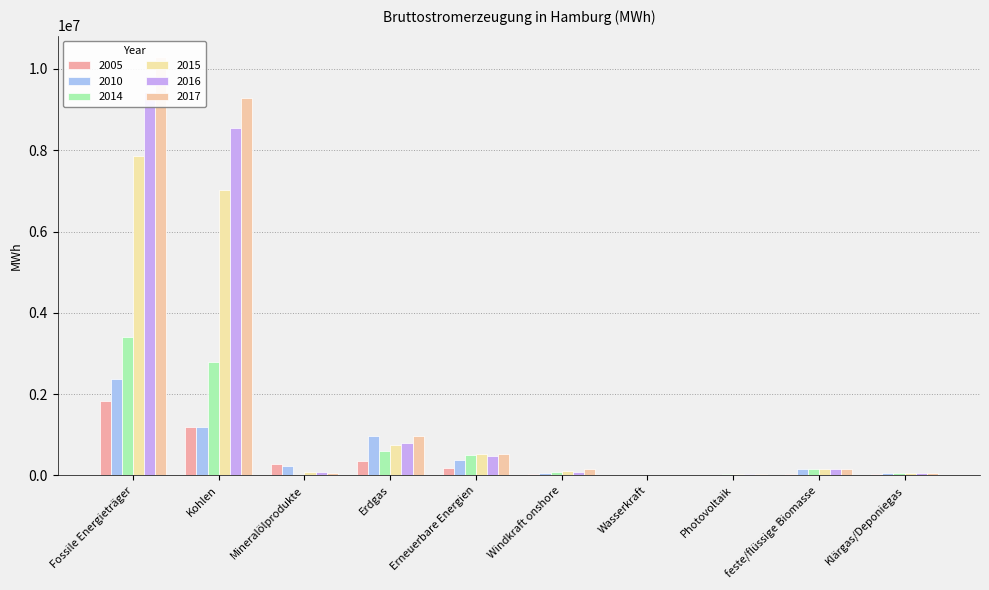

What is the value of the 2016 bar at the 3rd from the left?

85498